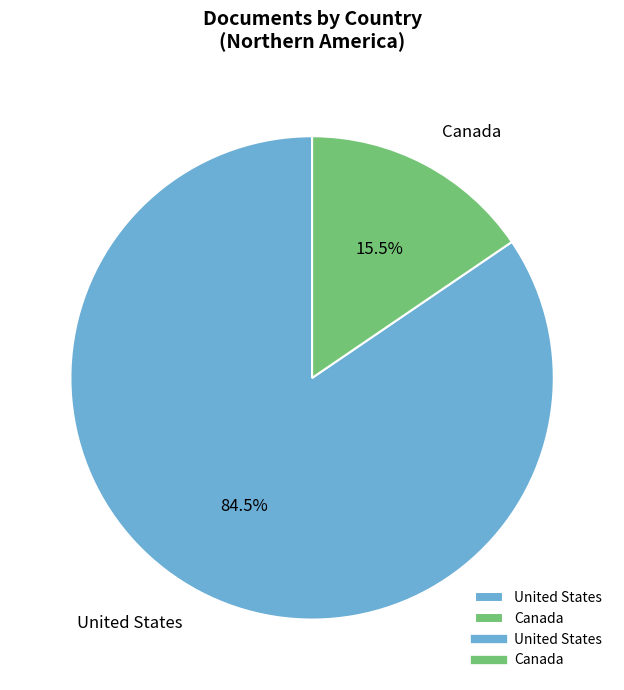

What is the largest slice in the pie chart?

United States